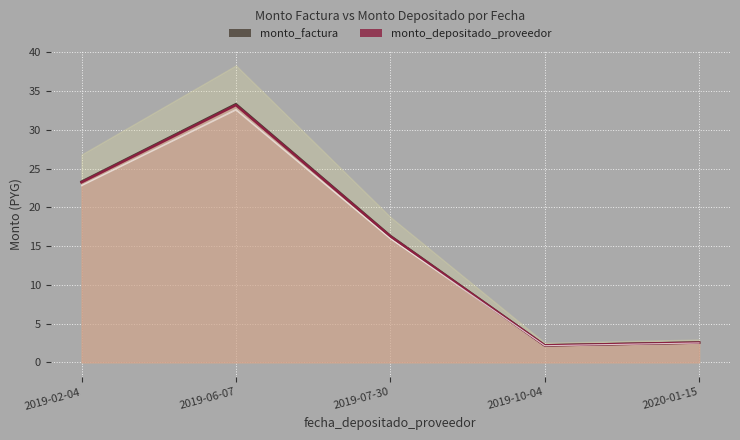

What is the sum of the monto_factura values at 2019-02-04 and 2019-07-30?

39.6